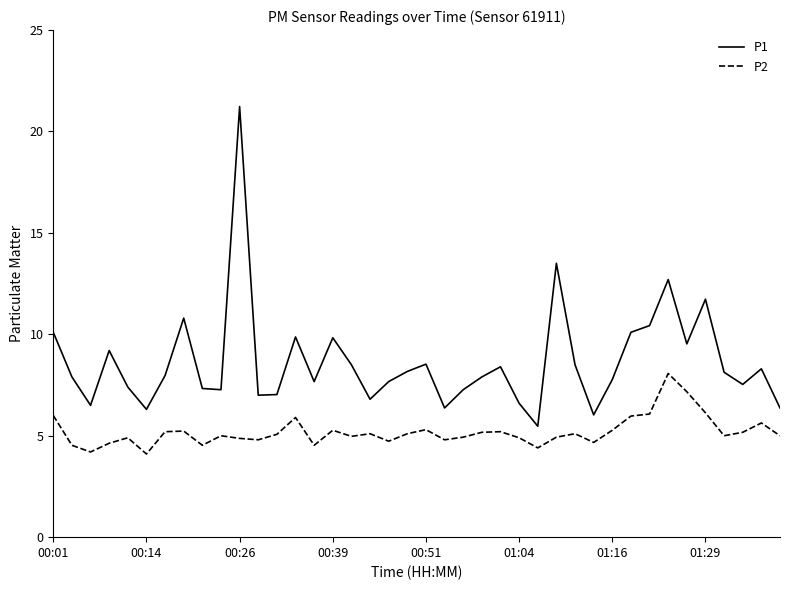

Rank the series by their maximum value, from lowest to highest.

P2, P1